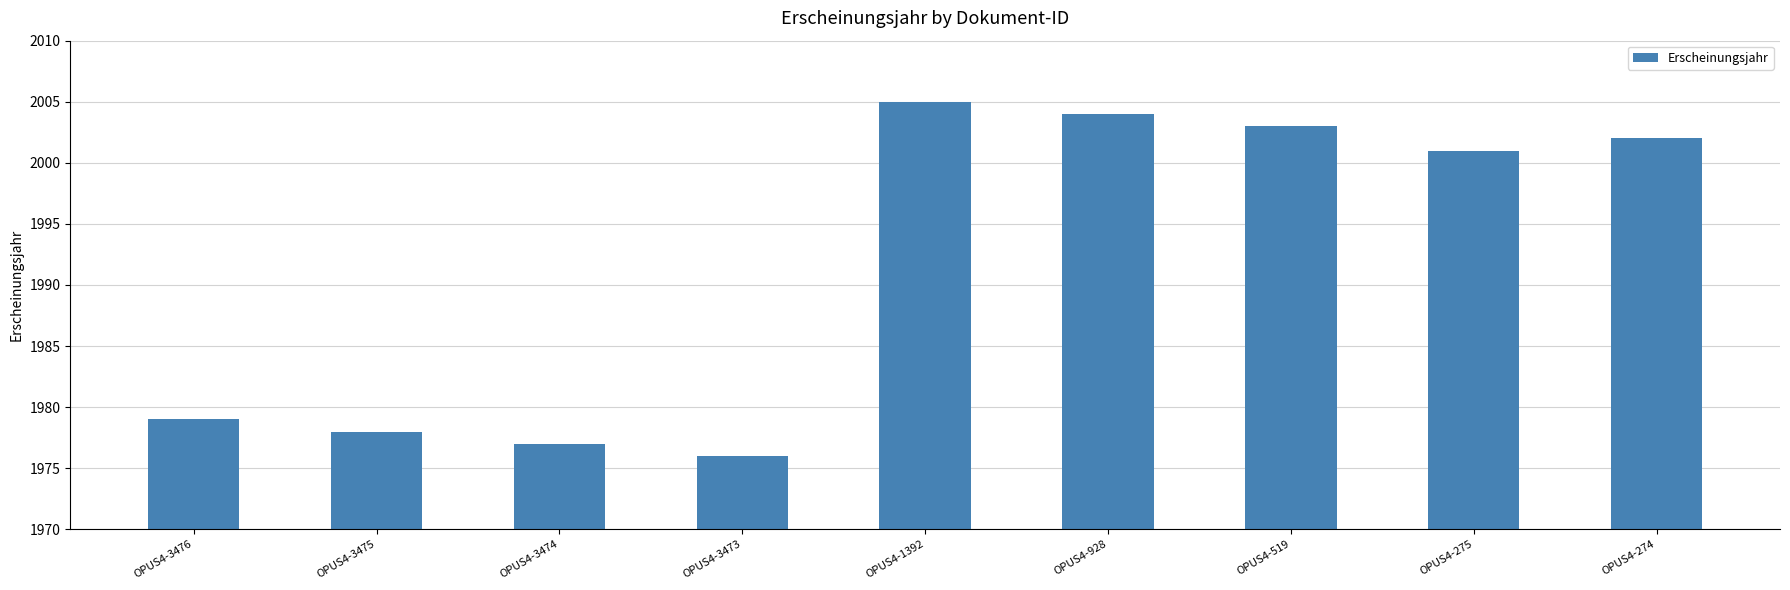

Approximately how many times larger is the value at OPUS4-3474 compared to OPUS4-928?

1.0